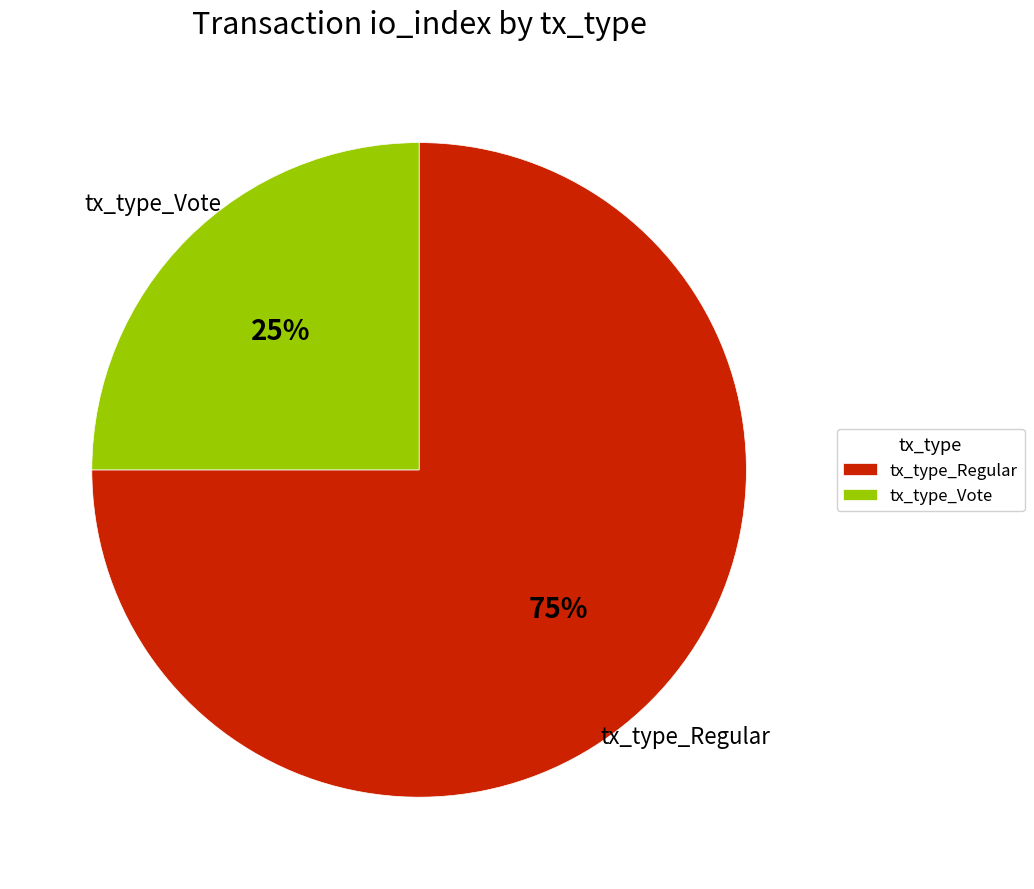

To the nearest percent, what percentage of the pie is tx_type_Regular?

75%